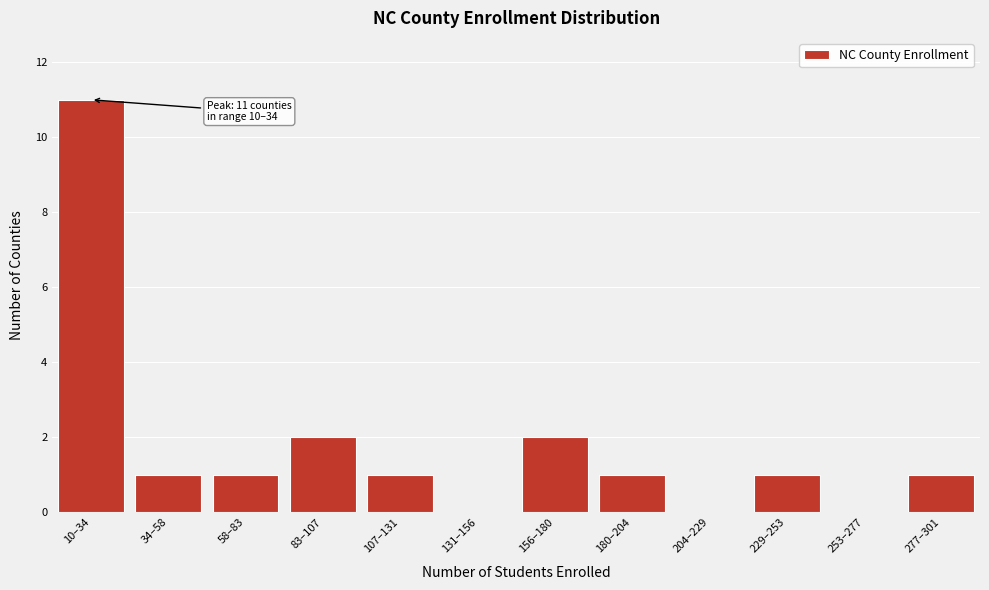

Reading right to left, transcribe all the data shown in this chart.

277–301=1	253–277=0	229–253=1	204–229=0	180–204=1	156–180=2	131–156=0	107–131=1	83–107=2	58–83=1	34–58=1	10–34=11